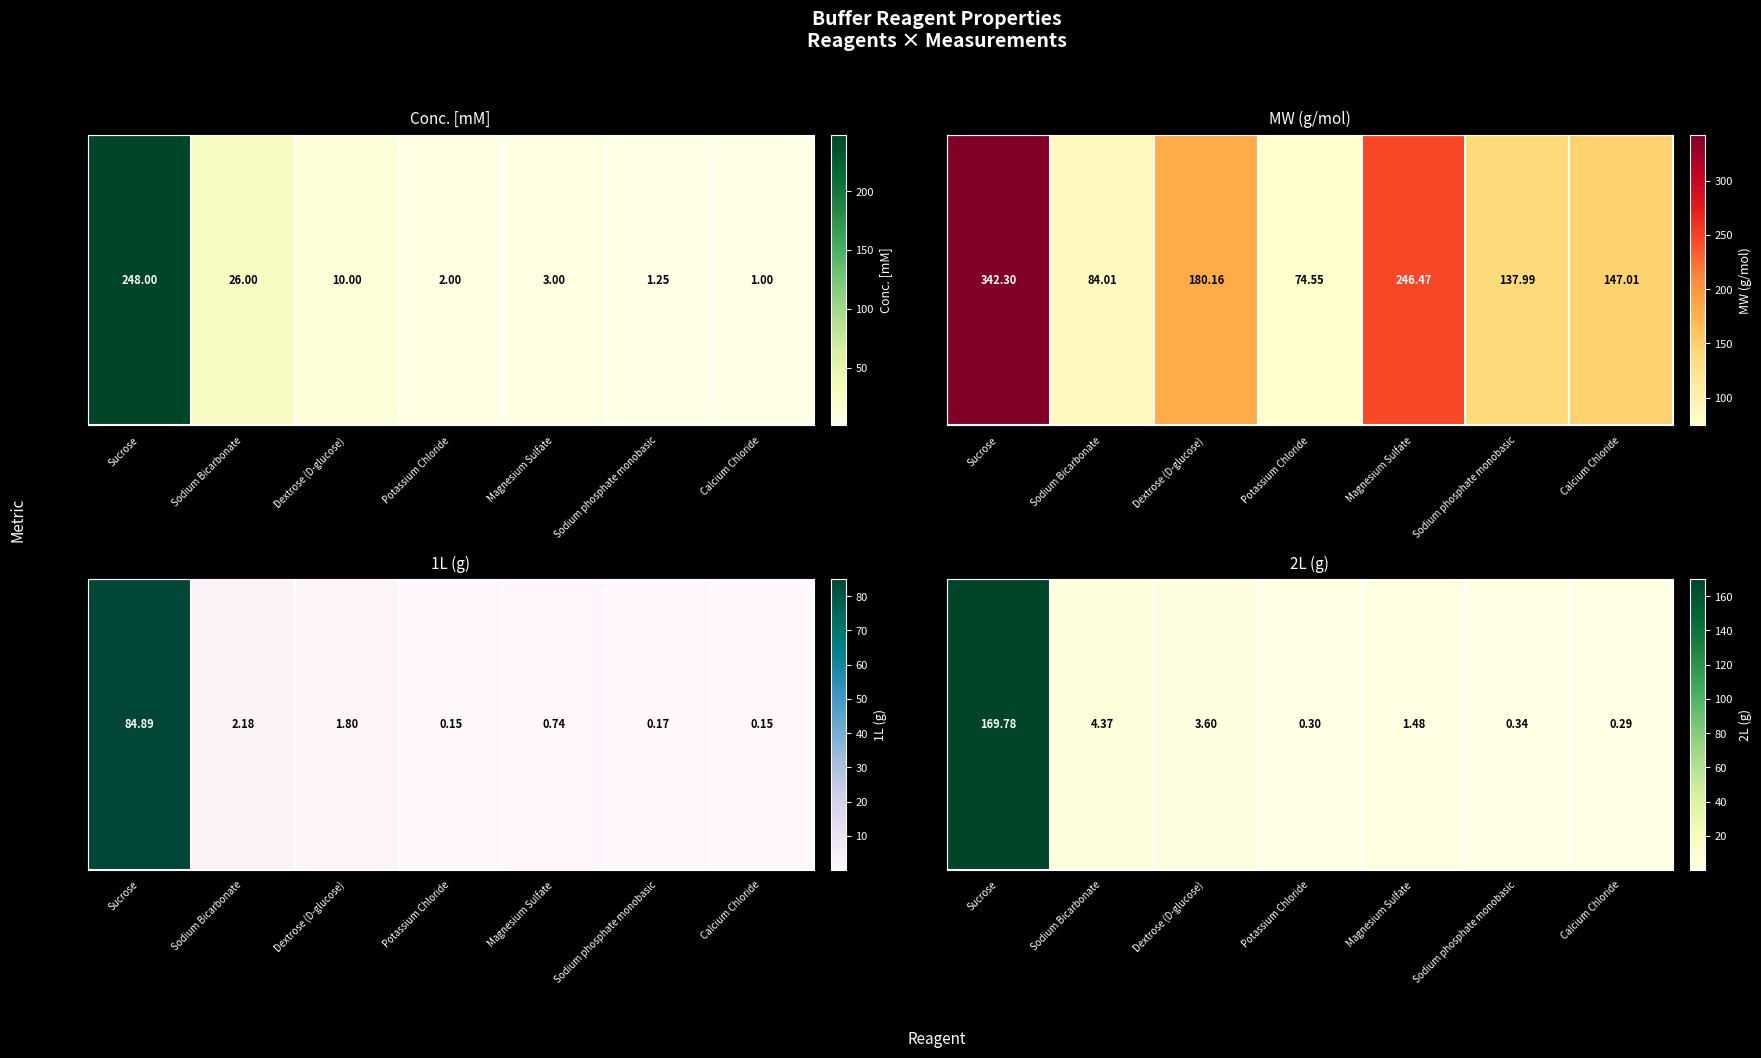

List the labels in order of value, largest first.

Sucrose, Sodium Bicarbonate, Dextrose (D-glucose), Magnesium Sulfate, Sodium phosphate monobasic, Potassium Chloride, Calcium Chloride